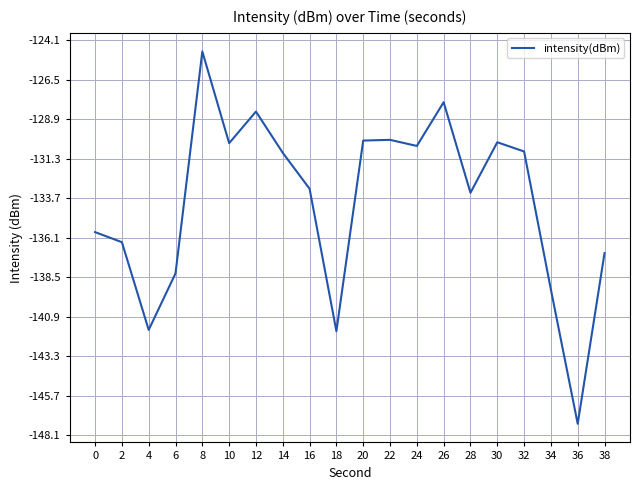

What is the change in value from 14 to 38?

-6.1